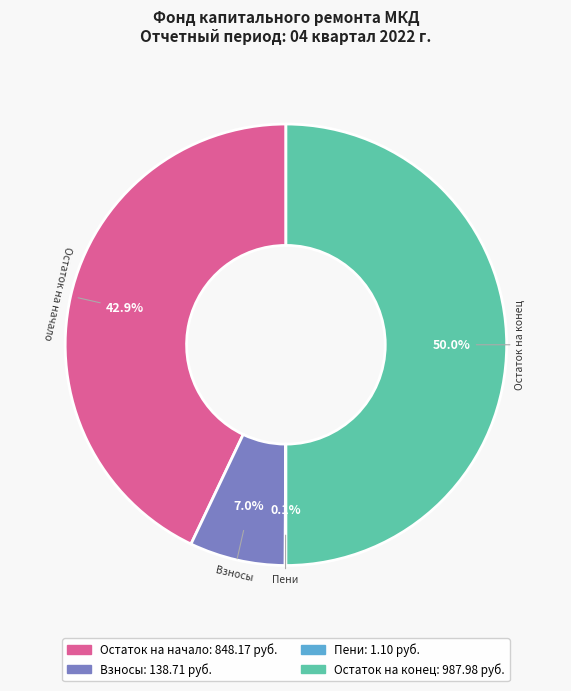

What is the total percentage of Остаток на начало and Взносы?

49.9%